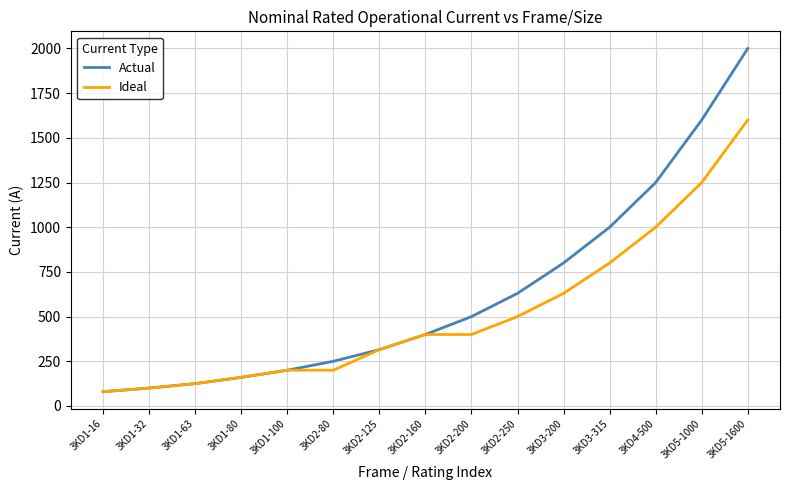

Which series has the largest total across all categories?

Actual